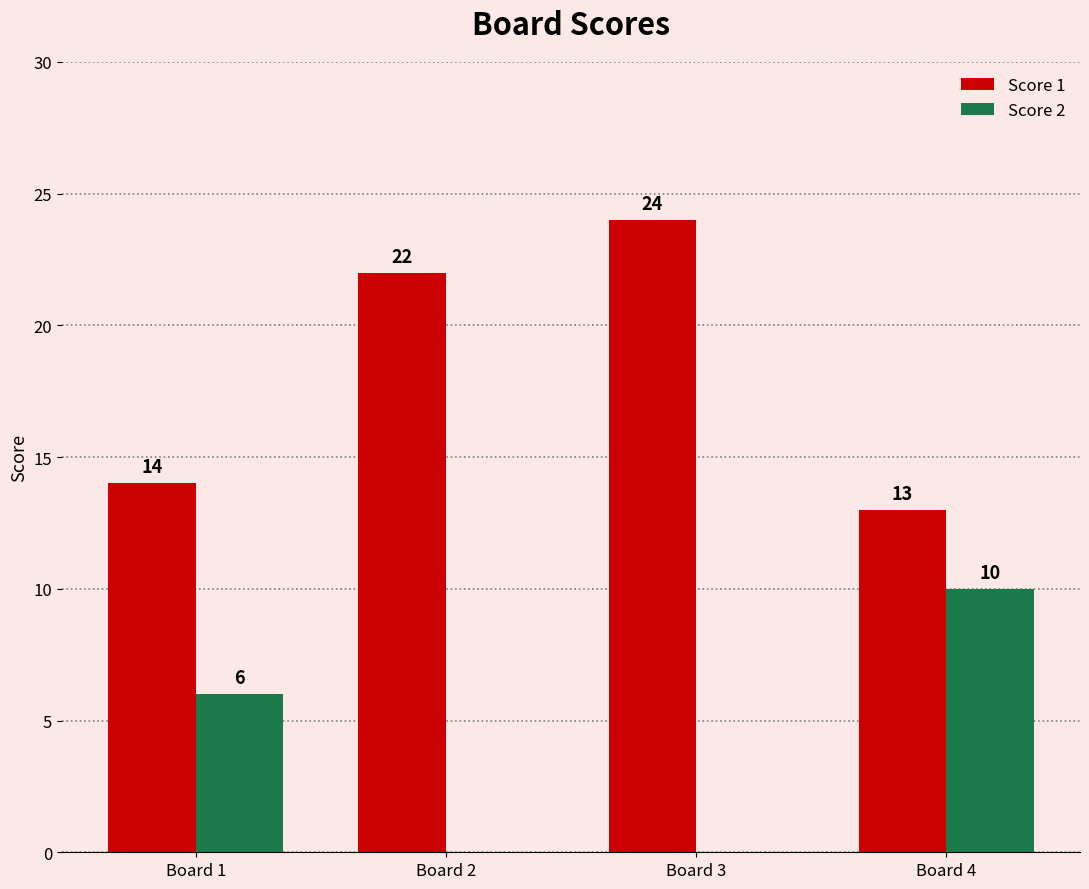

What is the spread (max minus min) of values at Board 4?

3